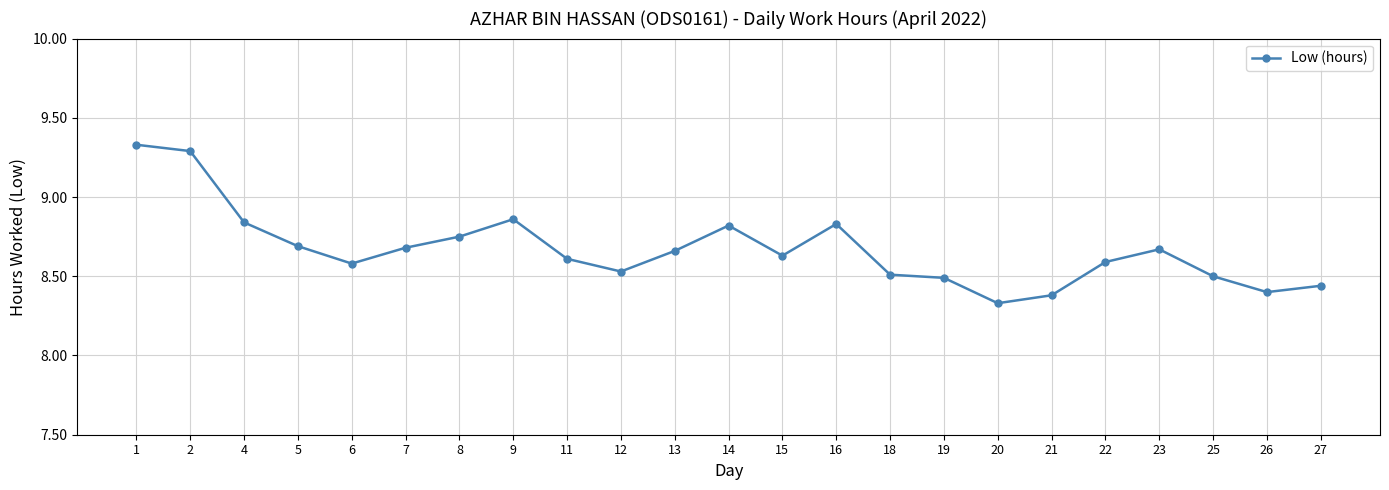

What is the change in value from 7 to 18?

-0.2